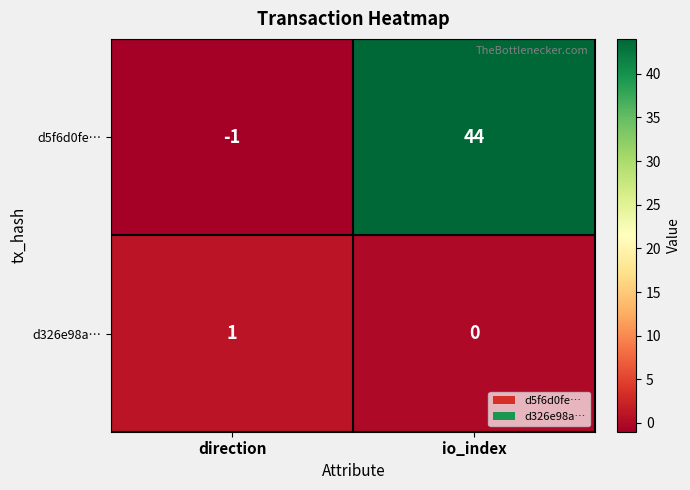

True or false: d326e98a… has a value of -1 at io_index.

False